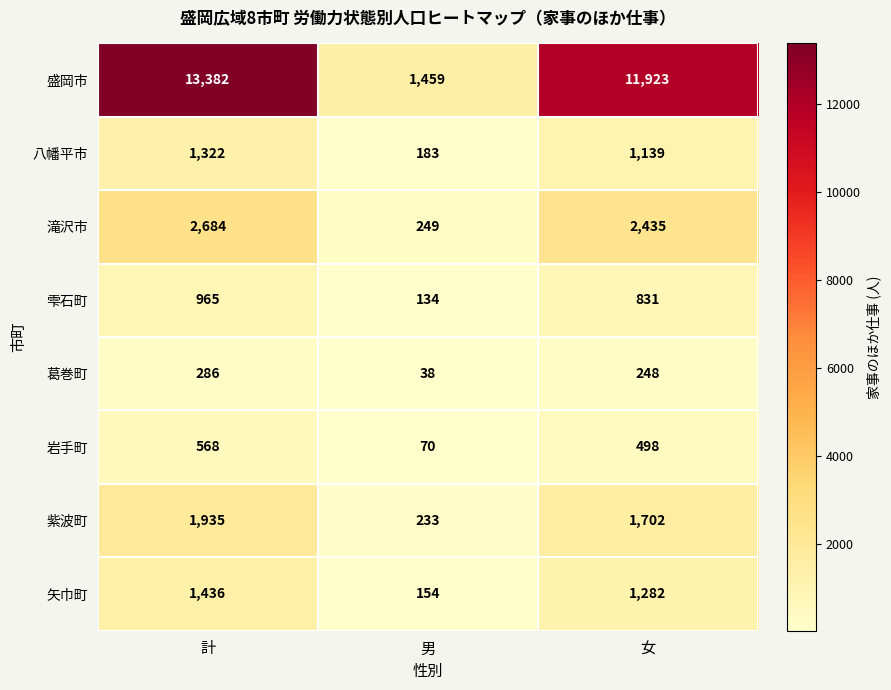

Reading left to right, list all the values displayed in this chart.

盛岡市: 13382	1459	11923
八幡平市: 1322	183	1139
滝沢市: 2684	249	2435
雫石町: 965	134	831
葛巻町: 286	38	248
岩手町: 568	70	498
紫波町: 1935	233	1702
矢巾町: 1436	154	1282